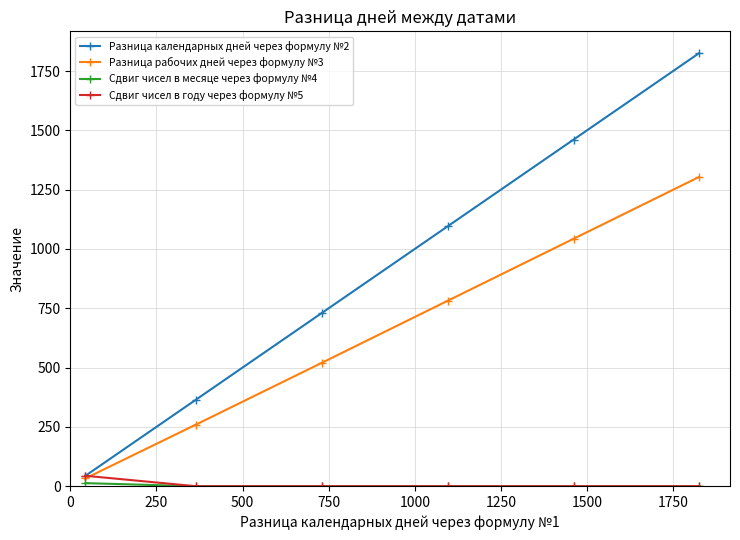

What is the average value of the Разница календарных дней через формулу №2 series?

920